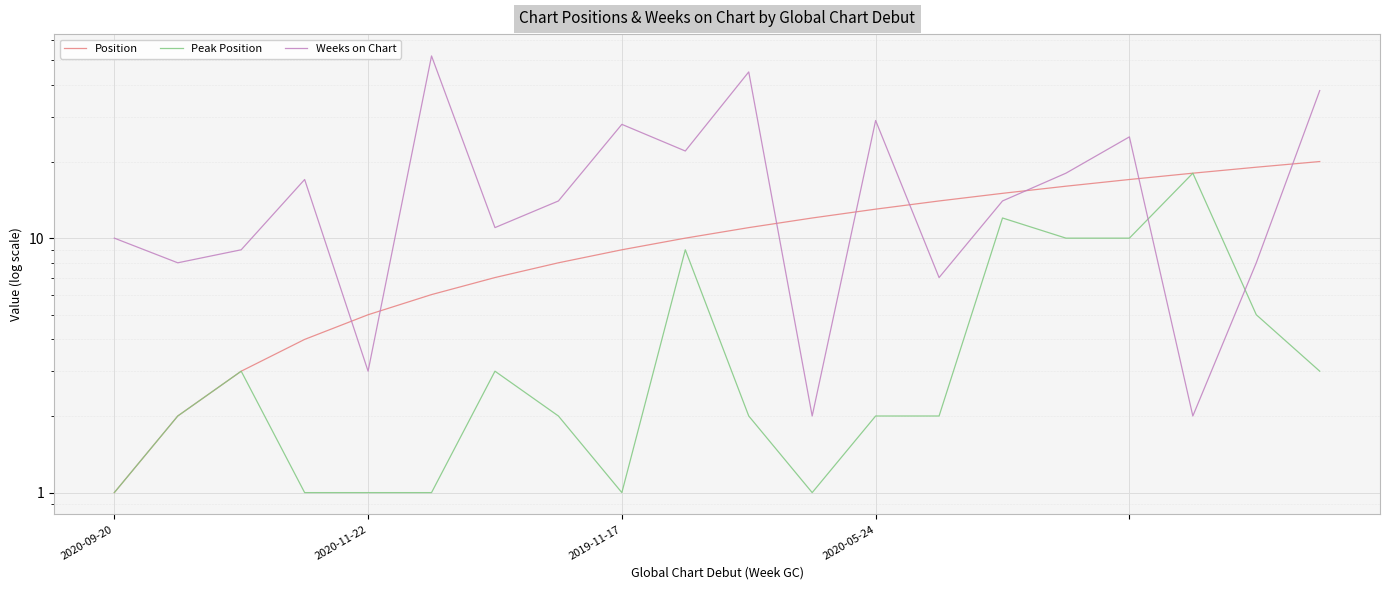

How many lines are shown in the chart?

3